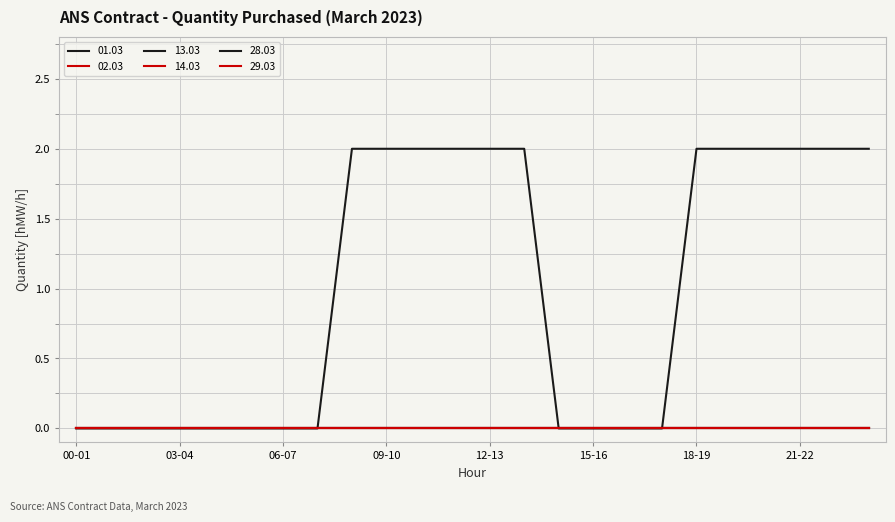

Which series has the largest total across all categories?

13.03